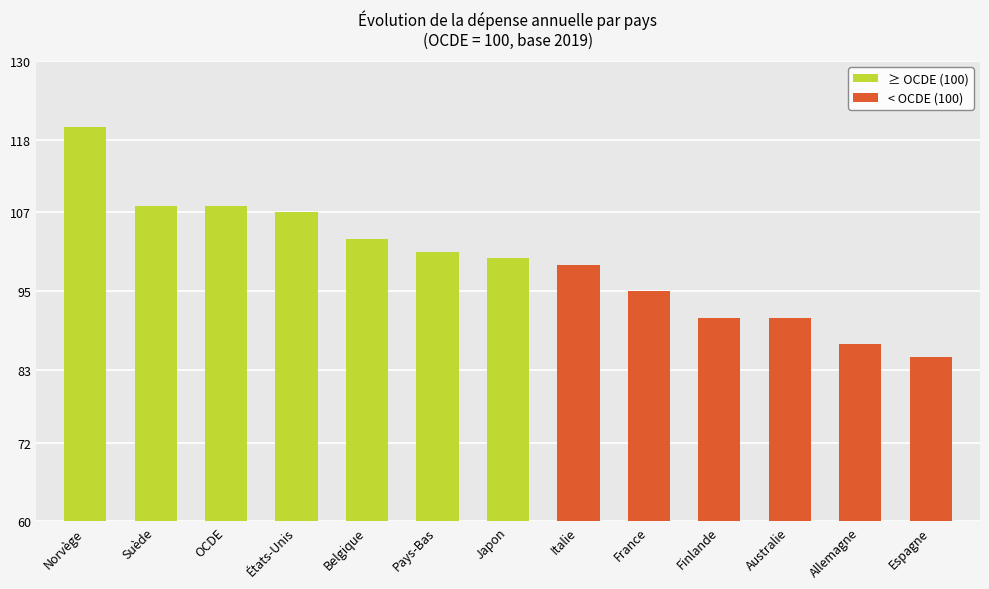

Which label corresponds to the largest value in the chart?

Norvège